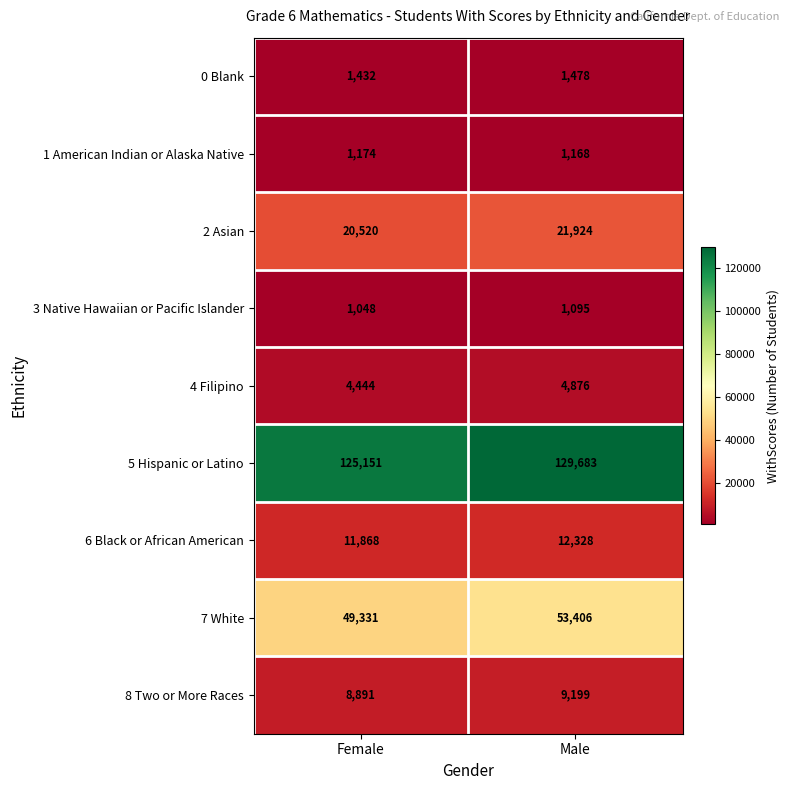

Rank the series by their maximum value, from lowest to highest.

3 Native Hawaiian or Pacific Islander, 1 American Indian or Alaska Native, 0 Blank, 4 Filipino, 8 Two or More Races, 6 Black or African American, 2 Asian, 7 White, 5 Hispanic or Latino